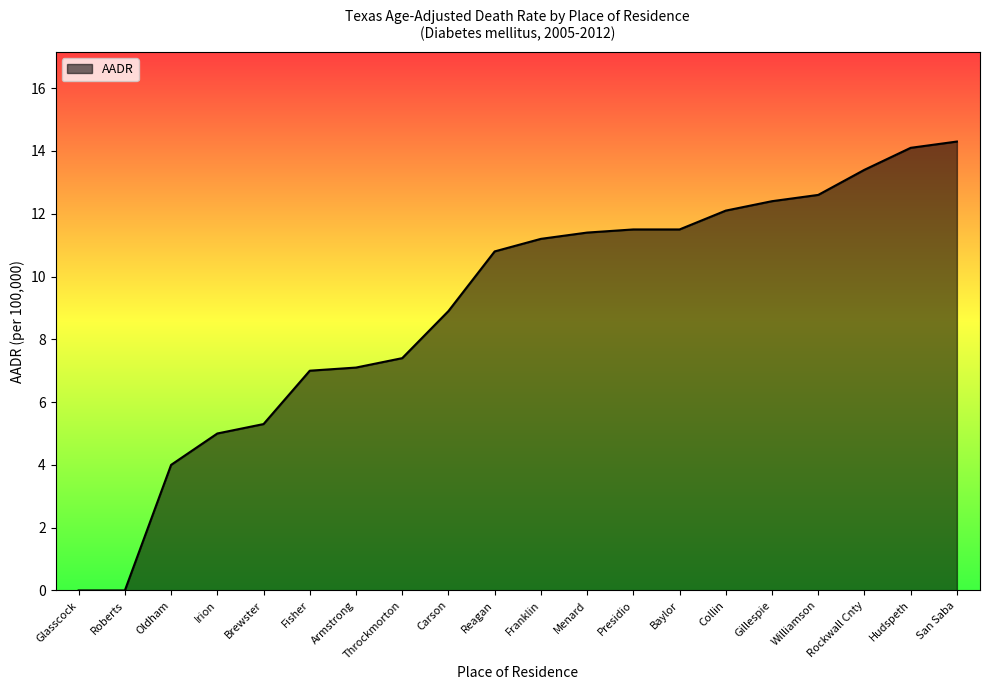

True or false: the data shows 7.4 at Throckmorton.

True